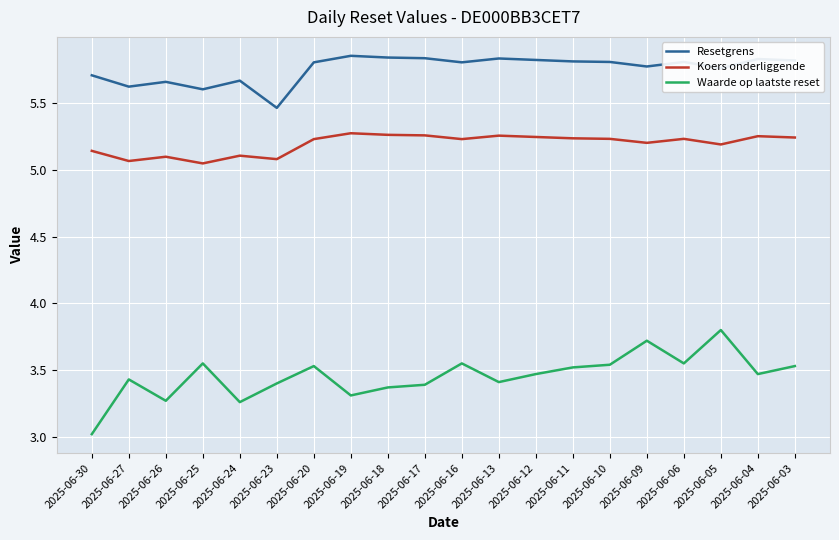

What are all the series names shown in the legend?

Resetgrens, Koers onderliggende, Waarde op laatste reset